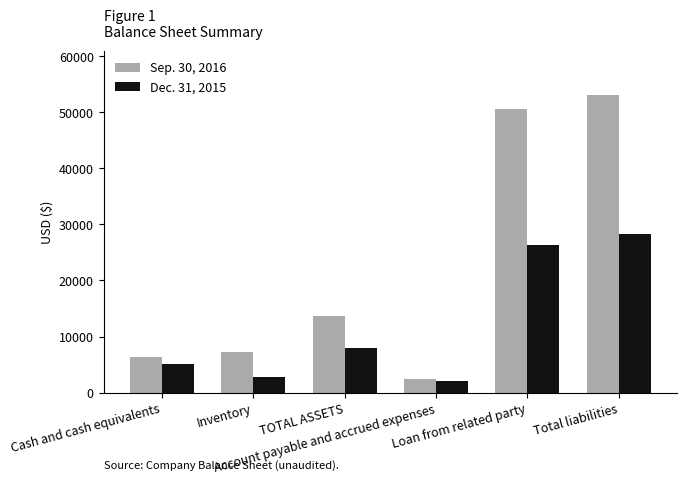

What value does the Sep. 30, 2016 series have at Total liabilities?

53029